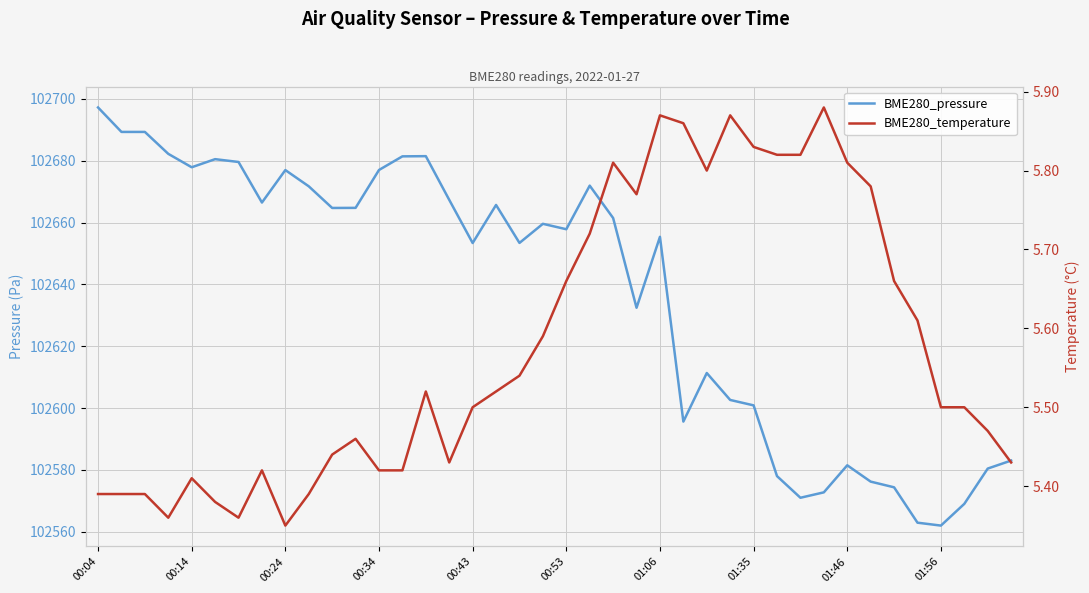

How many interior local peaks does the BME280_pressure series have?

9